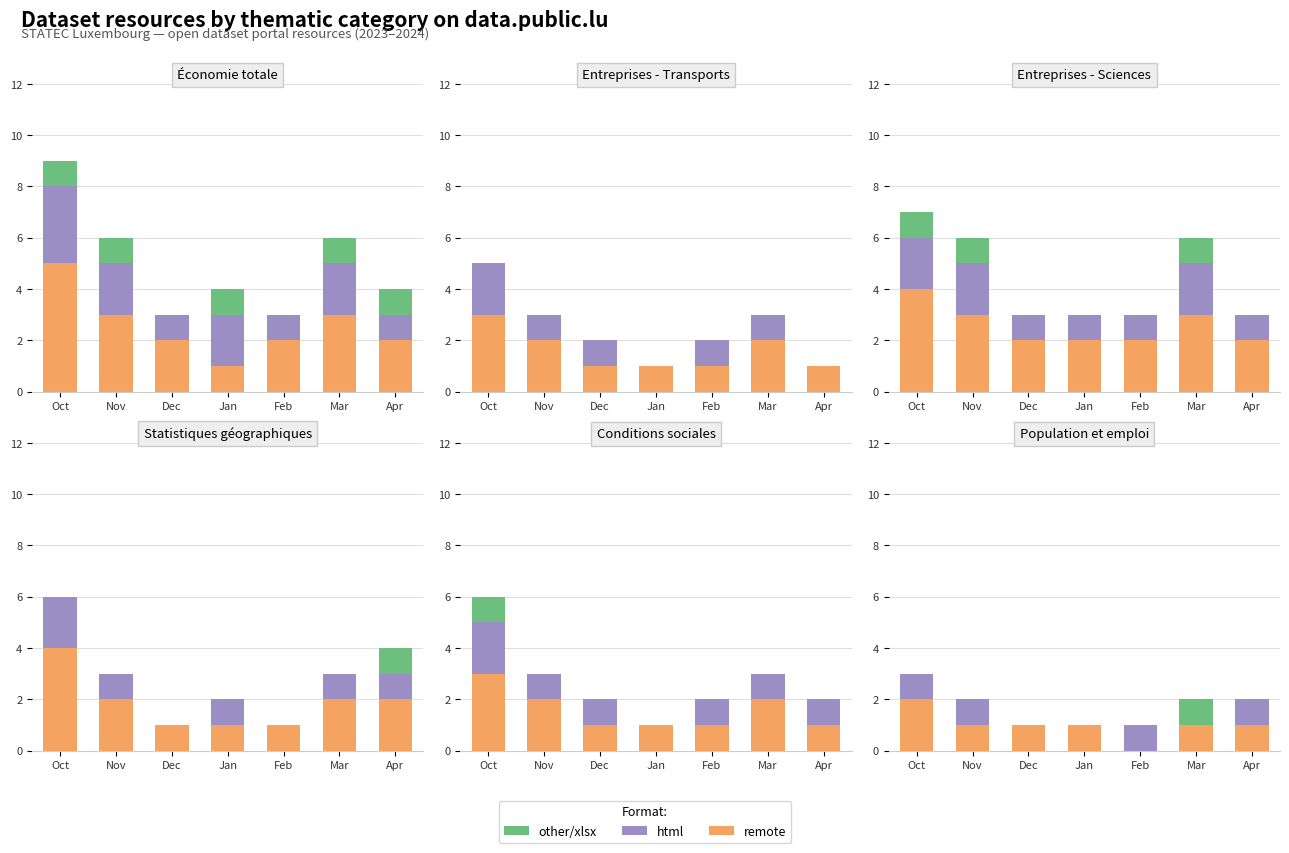

What is the difference between the second highest and minimum values in the remote series?

1